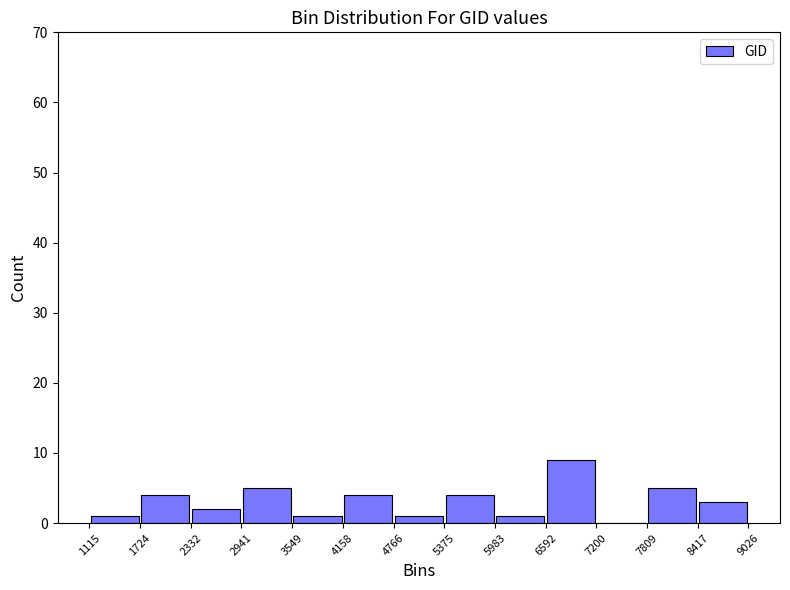

Reading left to right, list every bar in this chart as the range it spans on the x-axis followed by its height. The values are not printed on the chart, so give them approximately, as read against the axis.

1115 to 1724: 1
1724 to 2332: 4
2332 to 2941: 2
2941 to 3549: 5
3549 to 4158: 1
4158 to 4766: 4
4766 to 5375: 1
5375 to 5983: 4
5983 to 6592: 1
6592 to 7200: 9
7200 to 7809: 0
7809 to 8417: 5
8417 to 9026: 3